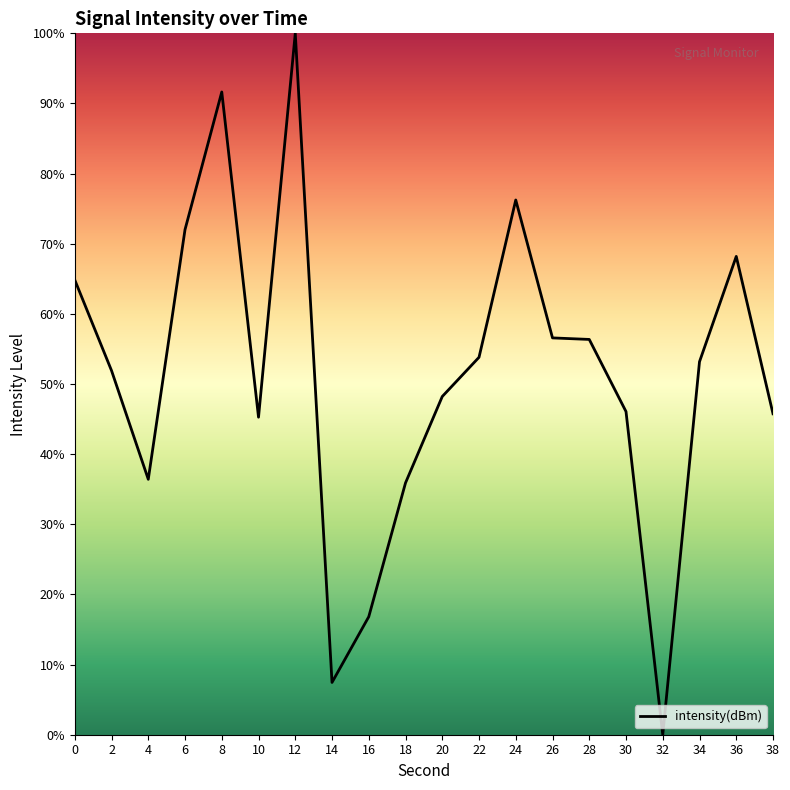

How many values exceed 53?

10